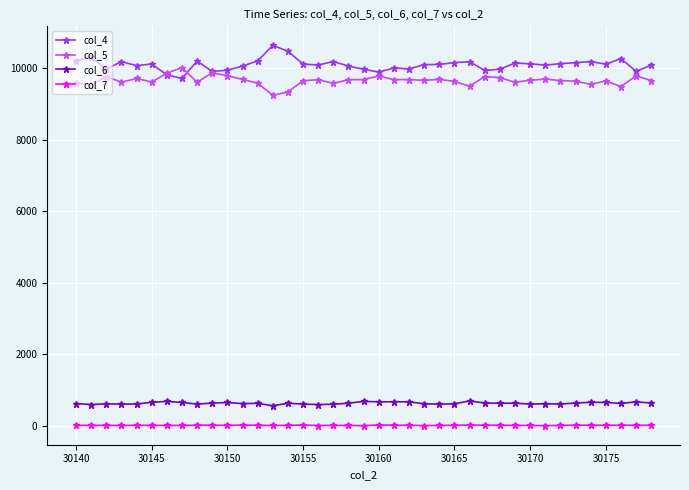

What is the average value of the col_6 series?

640